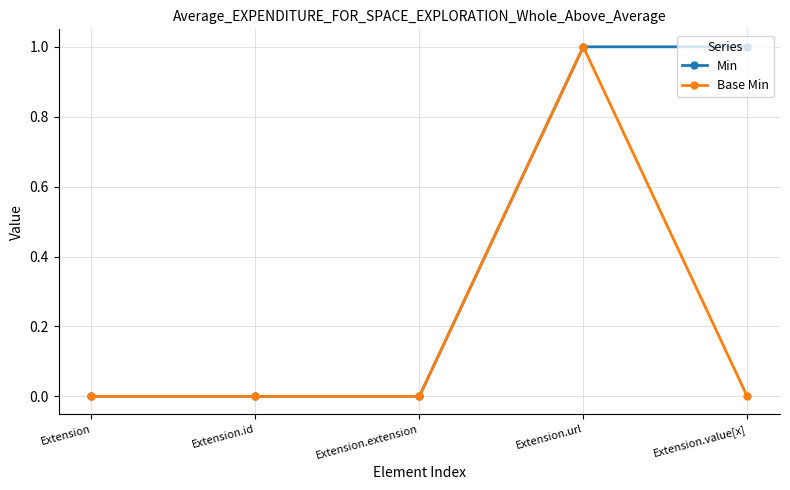

List the series in order of their overall mean, highest first.

Min, Base Min